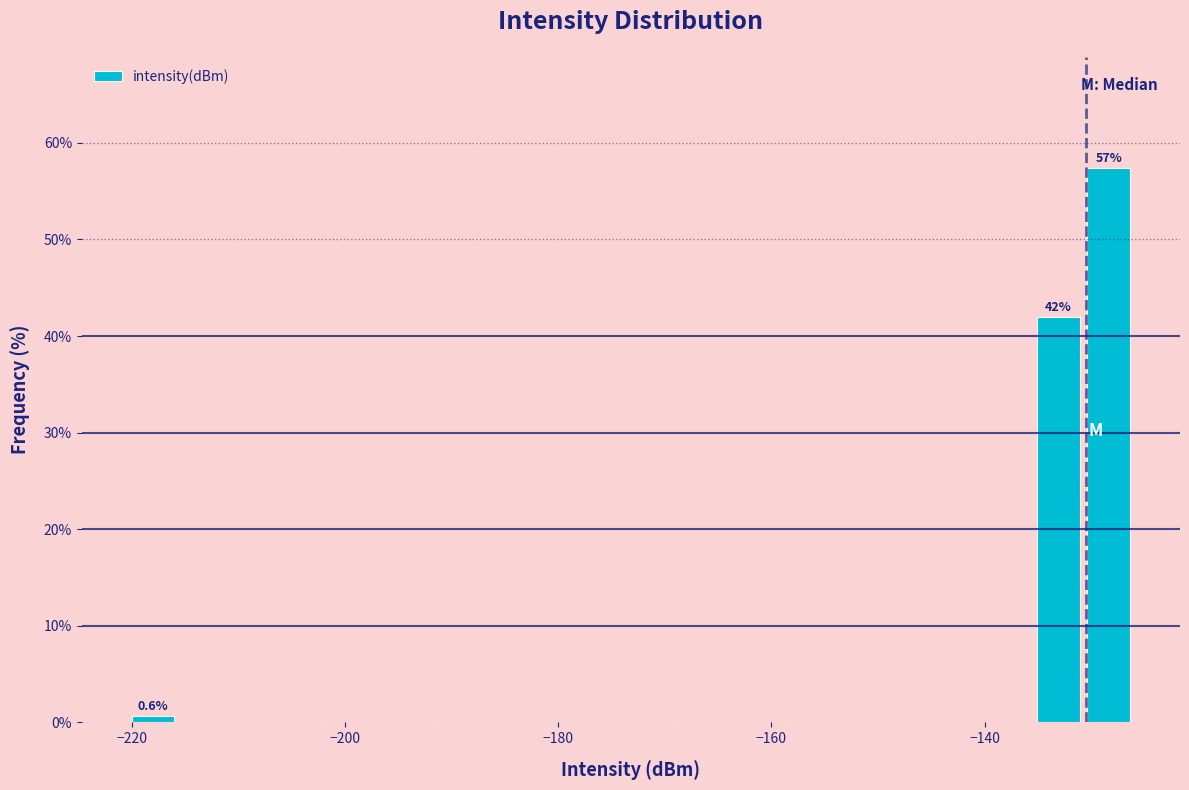

Around what value on the x-axis is the tallest bar? Give the approximate position of its centre, as read against the axis.

-128